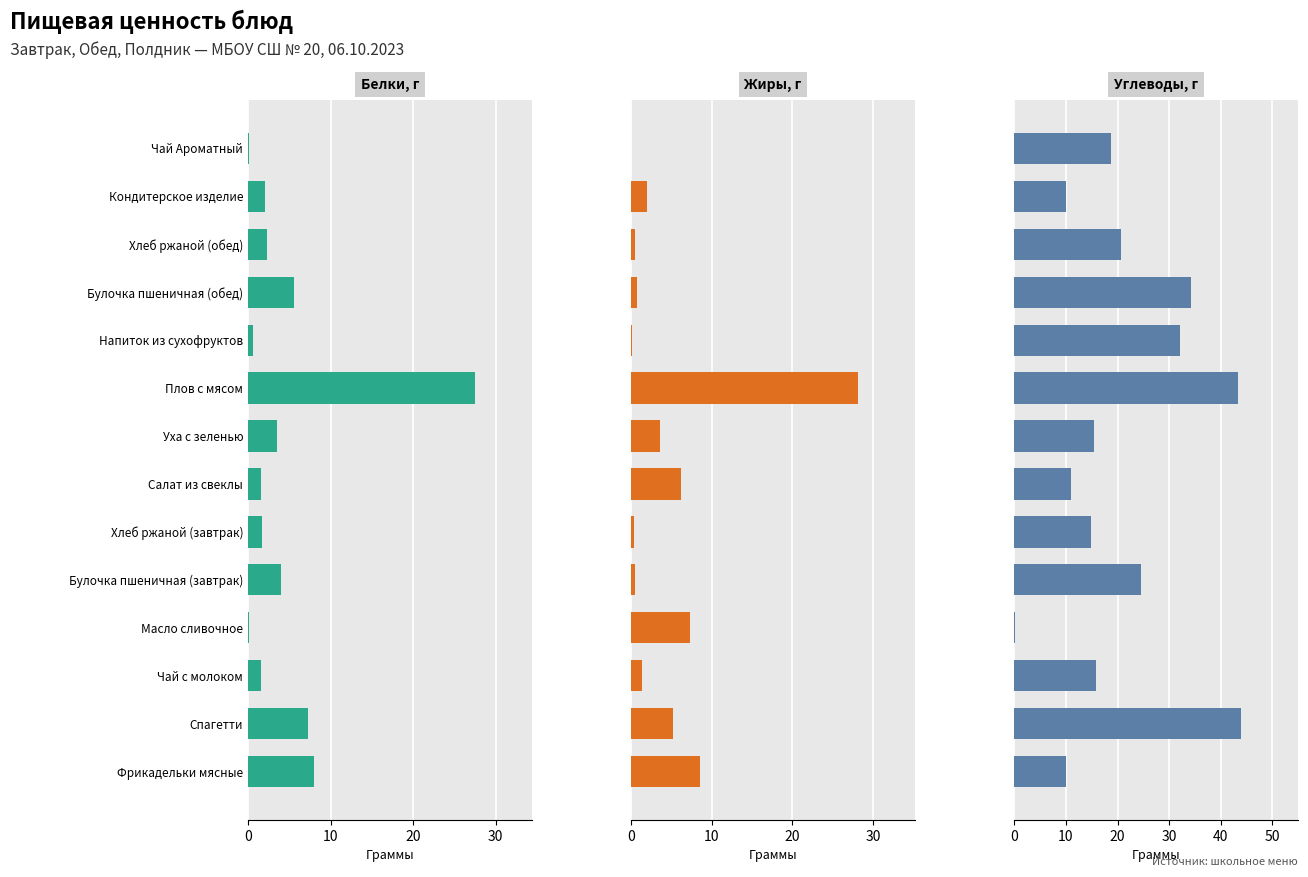

Reading right to left, what are all the values shown in this chart?

Белки: 0.1	2.0	2.4	5.6	0.7	27.5	3.5	1.6	1.7	4.0	0.1	1.5	7.2	8.0
Жиры: 0.0	2.0	0.5	0.7	0.1	28.1	3.6	6.1	0.3	0.5	7.2	1.4	5.2	8.5
Углеводы: 18.8	10.0	20.8	34.3	32.0	43.4	15.5	10.9	14.8	24.5	0.1	15.9	44.0	10.0